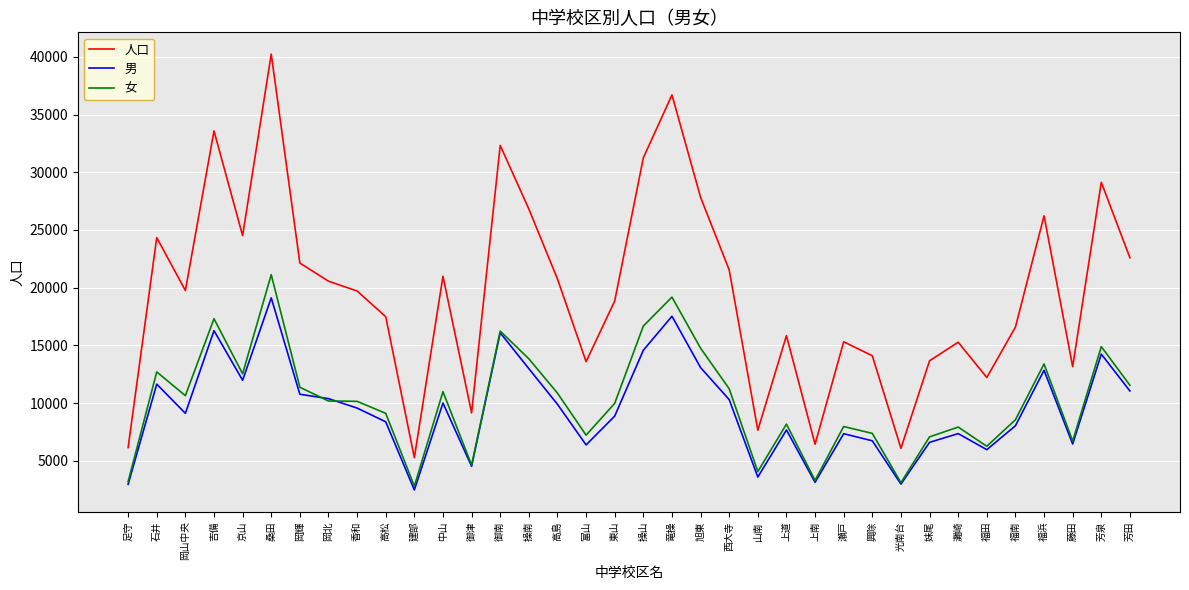

Does the chart have visible grid lines?

Yes